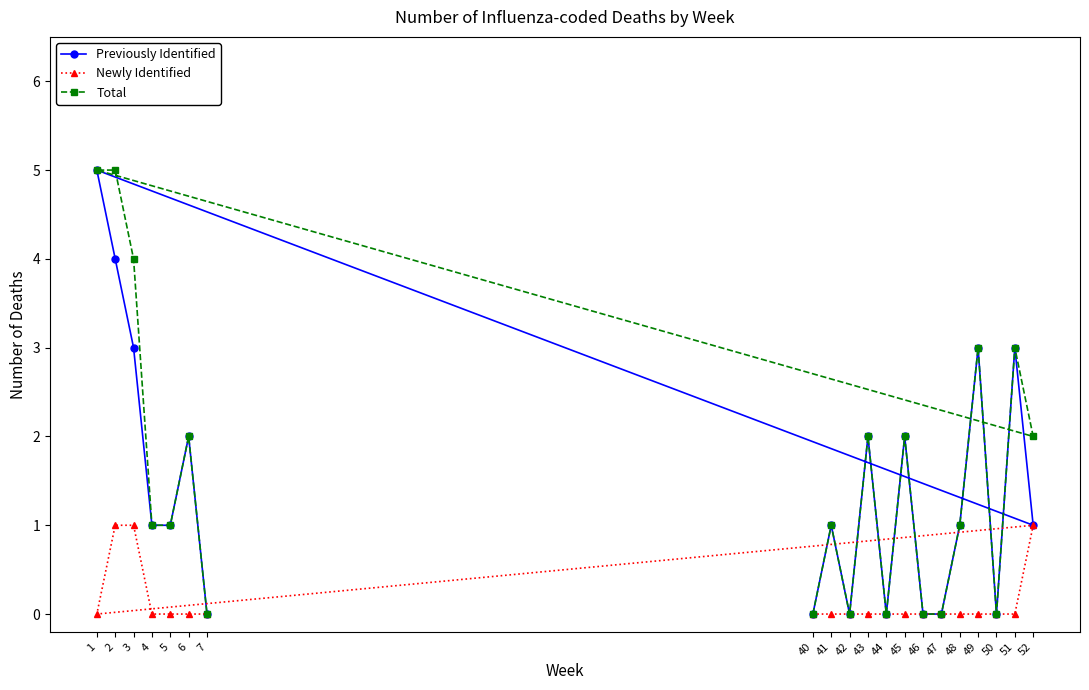

Between 5 and 51, which is larger?

51